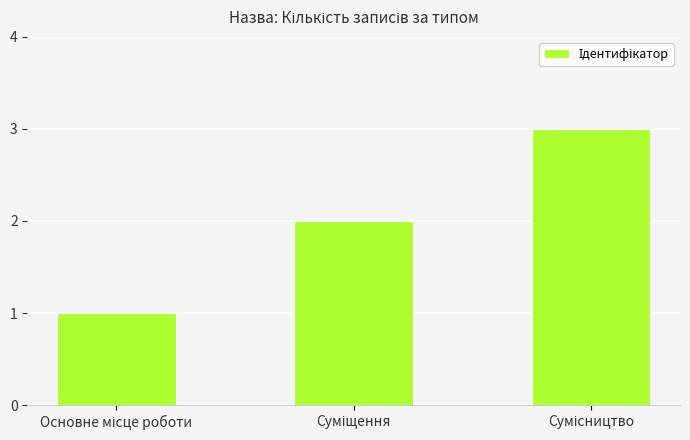

What is the maximum value shown in the chart?

3